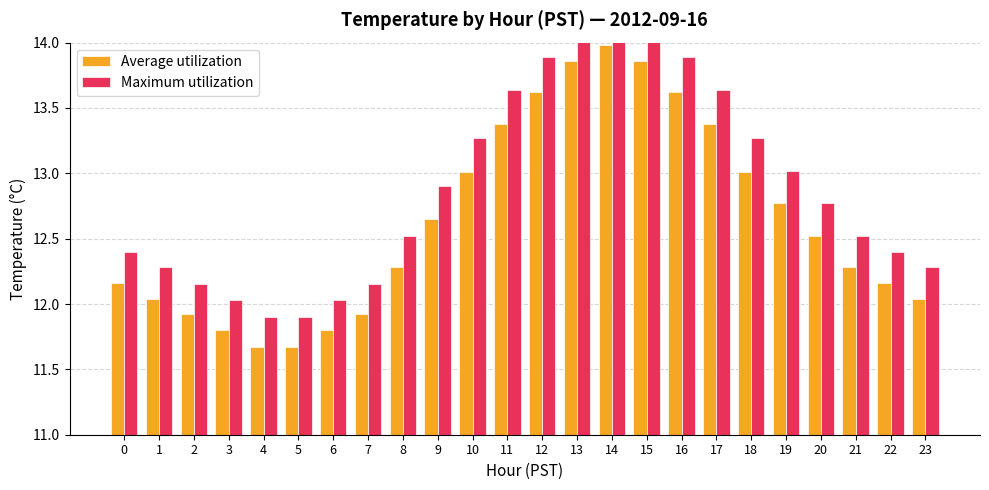

The Maximum utilization series shows 18.4 at 15. True or false?

False